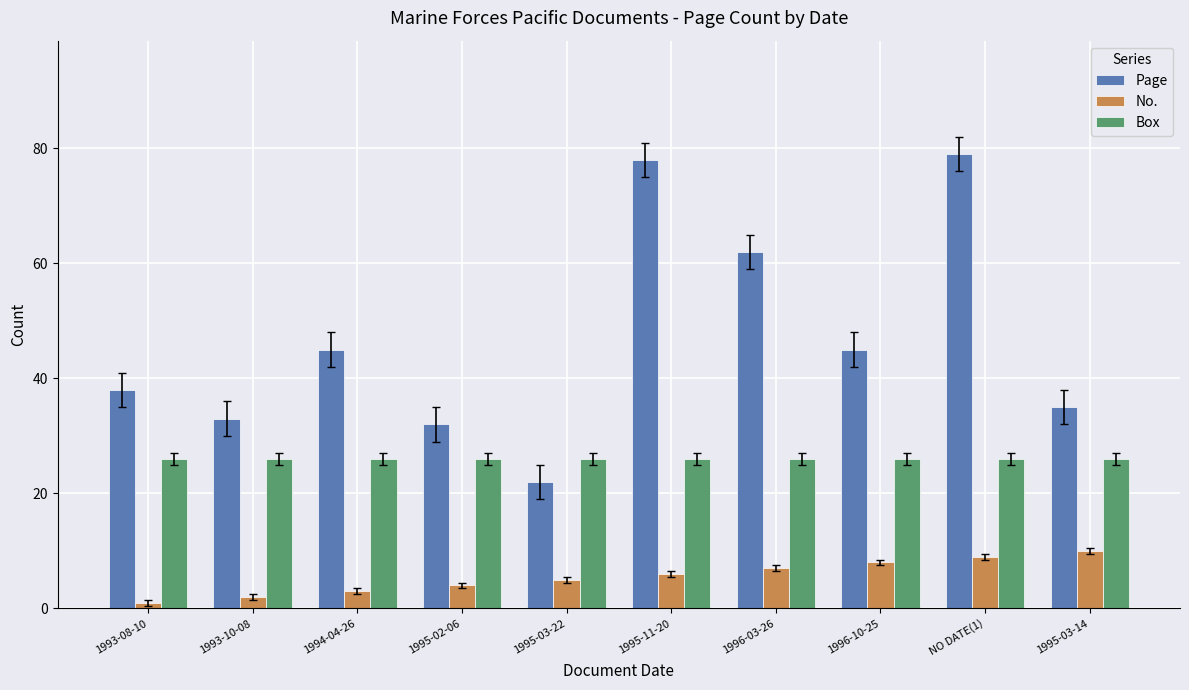

How many values in the No. series are below 6?

5